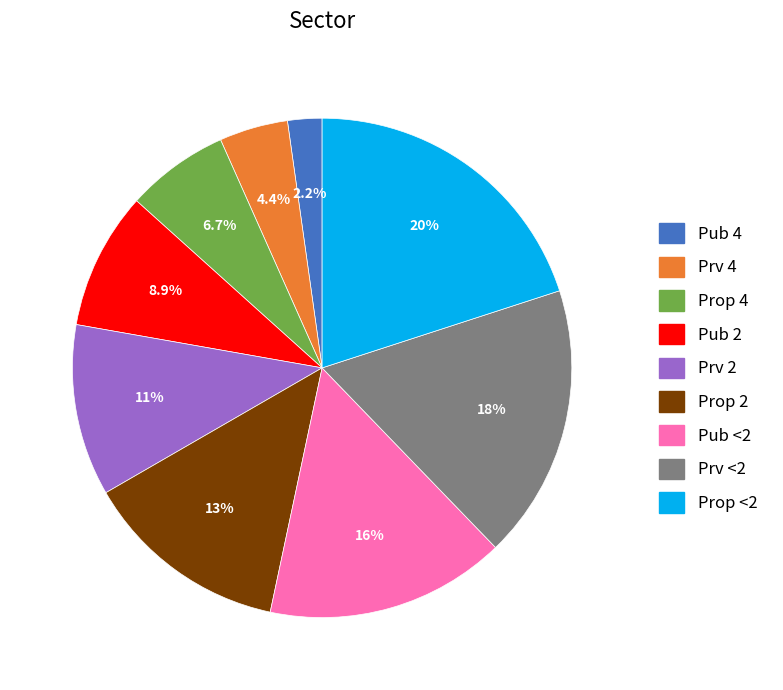

Is the sum of Prv 2 and Pub 2 greater than half?

No